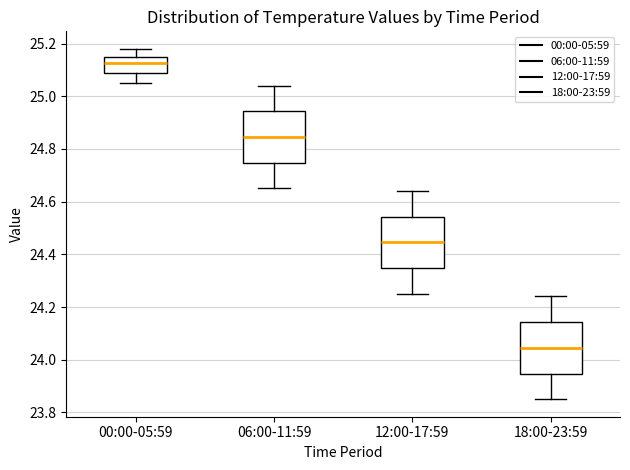

Reading left to right, transcribe this box plot: for each box, give where its median line is, the range the box spans, and where its two whiskers end, as read against the y-axis. The values are not printed on the chart, so give them approximately, as read against the axis.

00:00-05:59: median 25.12, box 25.08 to 25.16, whiskers 25.06 to 25.18
06:00-11:59: median 24.84, box 24.74 to 24.94, whiskers 24.66 to 25.04
12:00-17:59: median 24.44, box 24.34 to 24.54, whiskers 24.26 to 24.64
18:00-23:59: median 24.04, box 23.94 to 24.14, whiskers 23.86 to 24.24